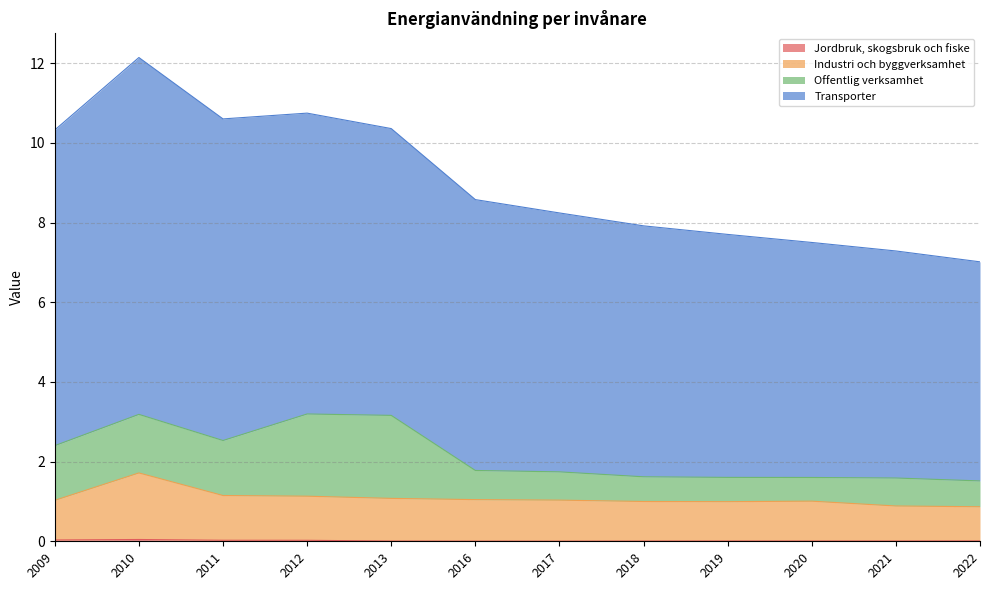

The Industri och byggverksamhet series shows 0.4 at 2018. True or false?

False